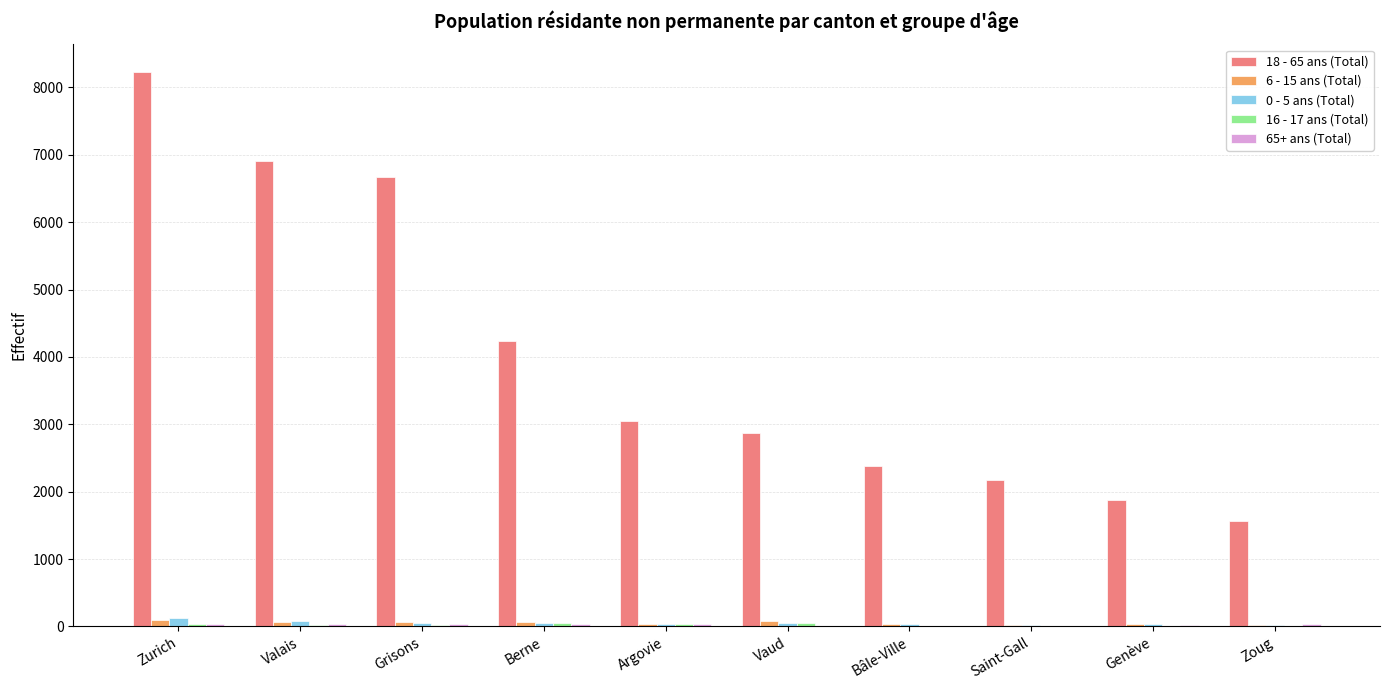

Which series has the widest spread of values?

18 - 65 ans (Total)